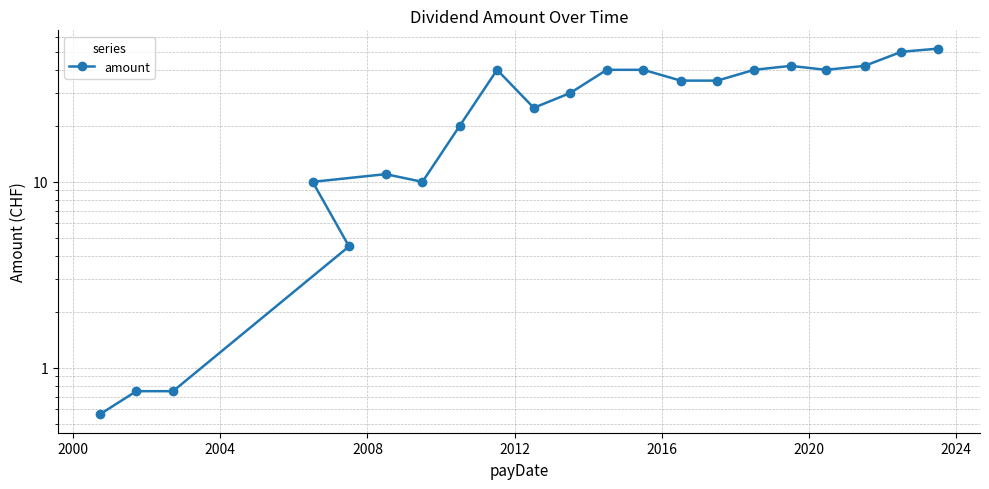

Count the number of data series in this chart.

1